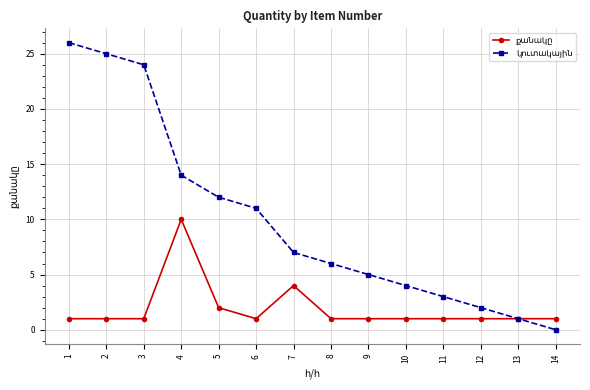

Which category has the lowest value across all series?

14